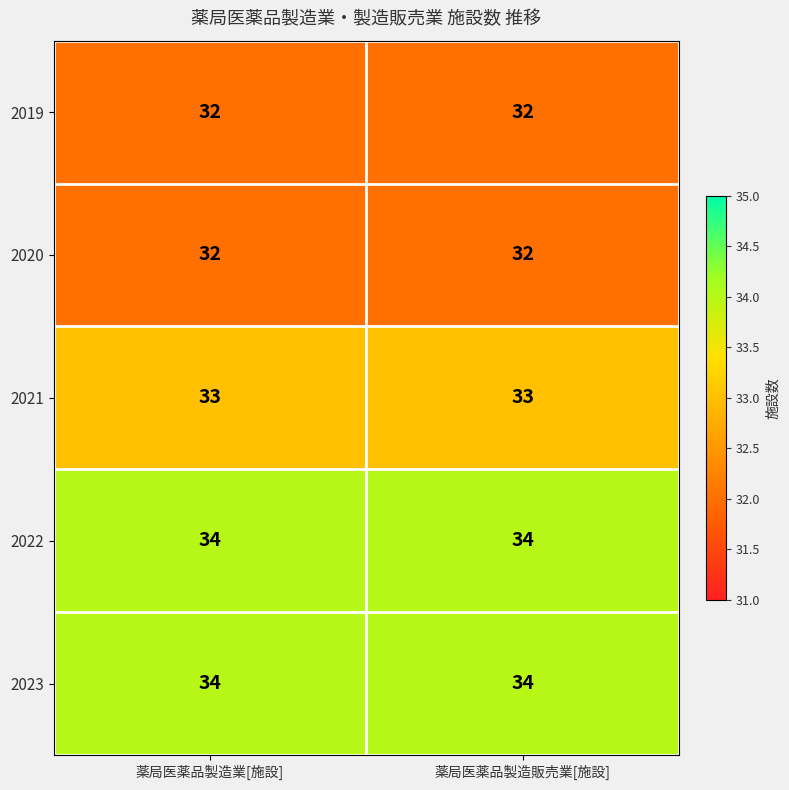

Read the 2020 value at 薬局医薬品製造販売業[施設].

32